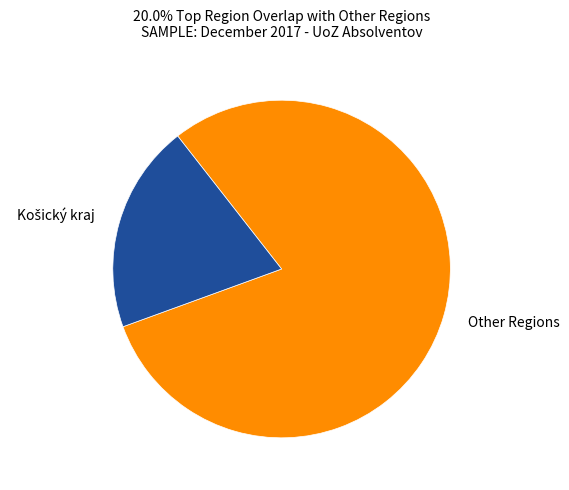

Does any single category account for the majority?

Yes